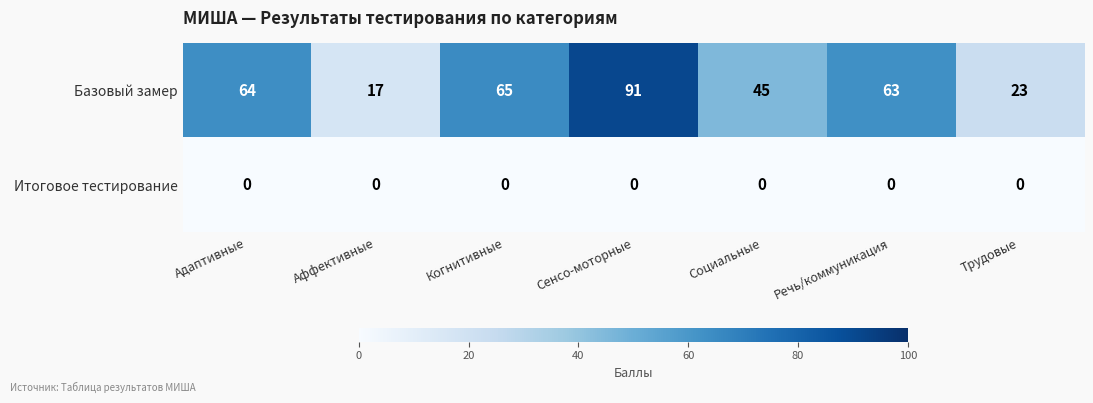

Between Адаптивные and Речь/коммуникация, which series saw the biggest shift?

Базовый замер